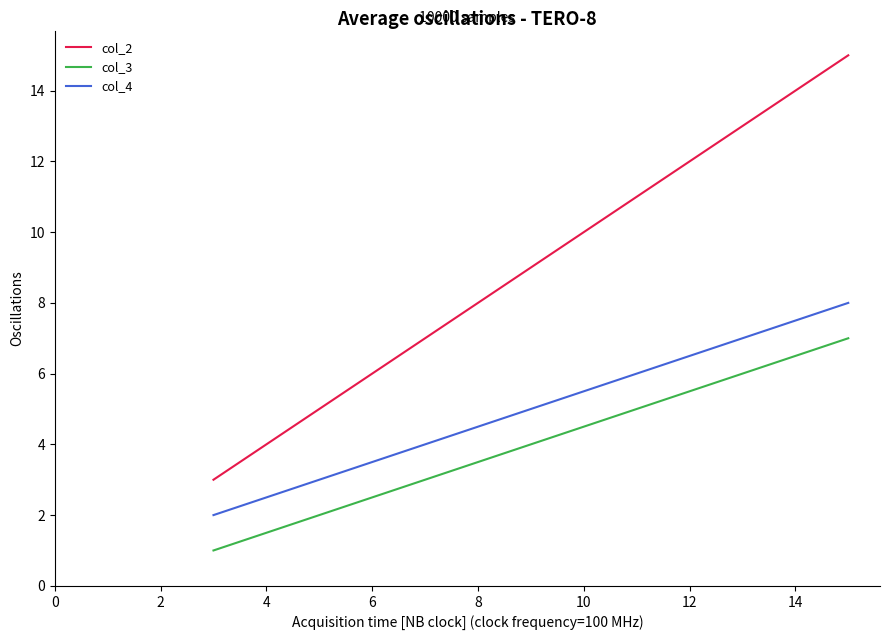

Which series has the largest range (max minus min)?

col_2